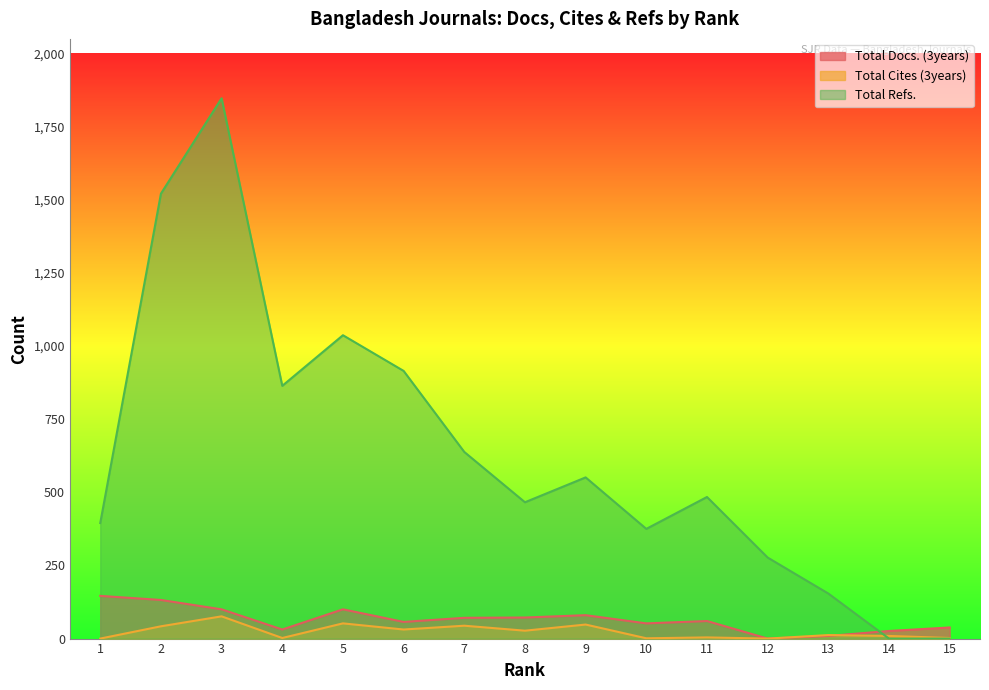

Reading left to right, what are all the values shown in this chart?

Total Docs. (3years): 146	132	100	31	100	57	71	72	80	52	60	0	9	26	38
Total Cites (3years): 0	42	76	2	52	31	44	27	48	1	4	0	12	9	2
Total Refs.: 395	1521	1847	864	1037	915	638	466	551	375	484	277	154	0	0